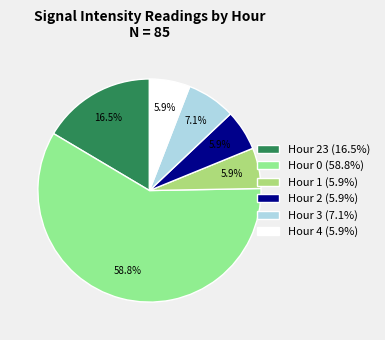

Does Hour 1 (5.9%) represent more than half of the total?

No